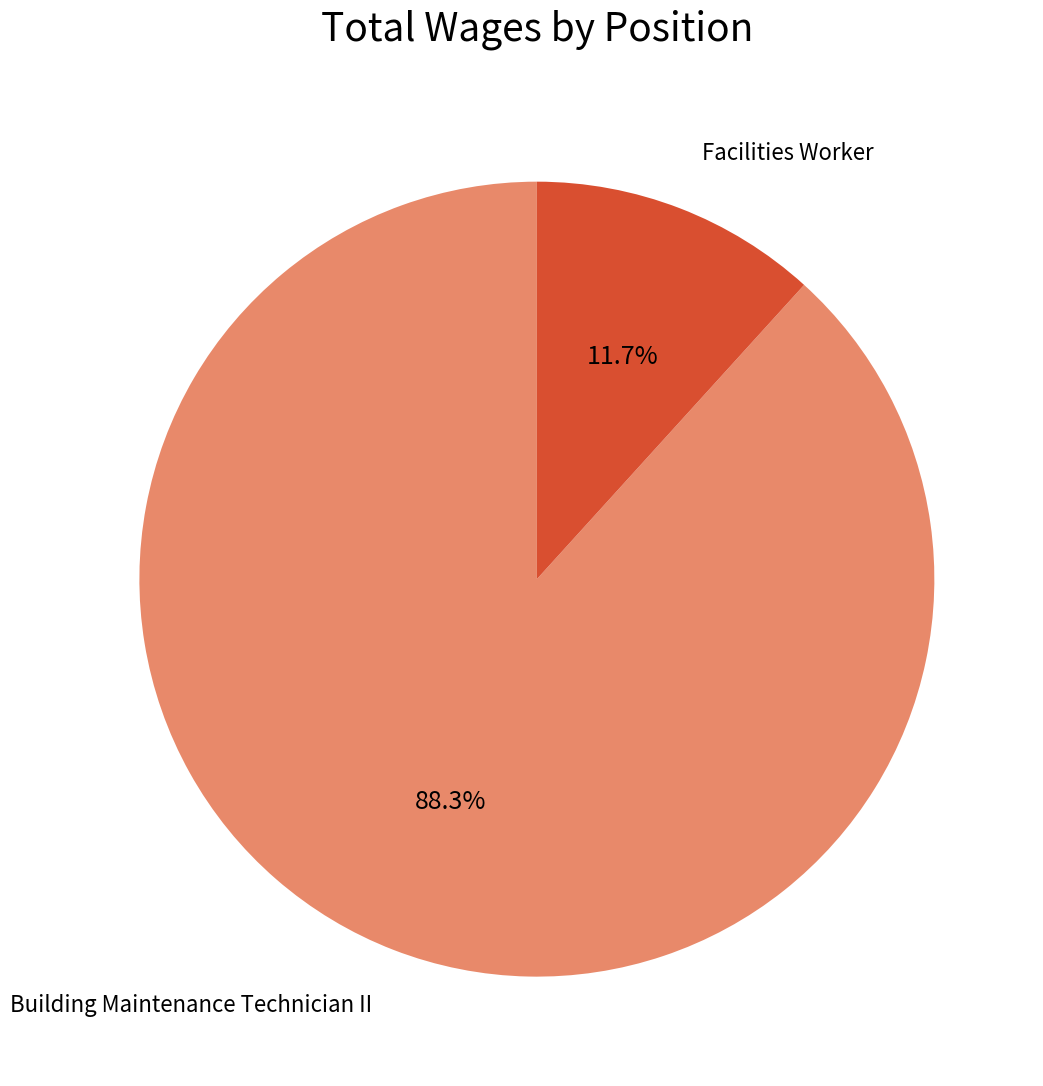

Is there any slice that represents more than half of the pie?

Yes